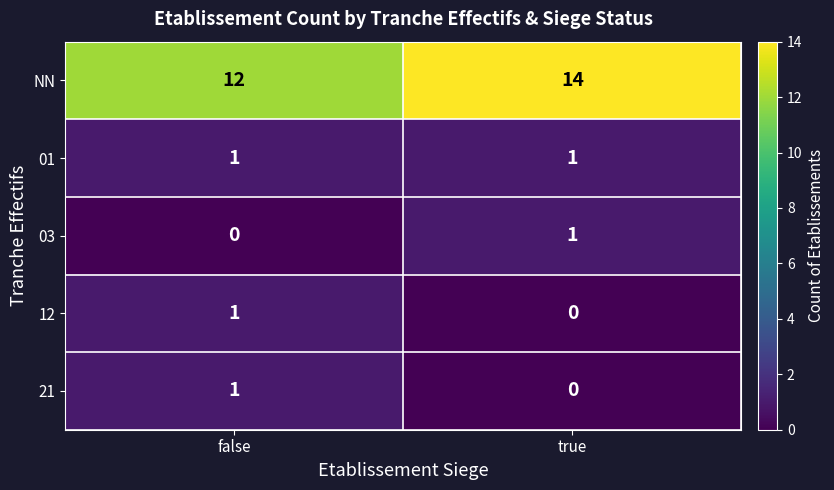

Reading left to right, transcribe all the data shown in this chart.

NN: false=12	true=14
01: false=1	true=1
03: false=0	true=1
12: false=1	true=0
21: false=1	true=0